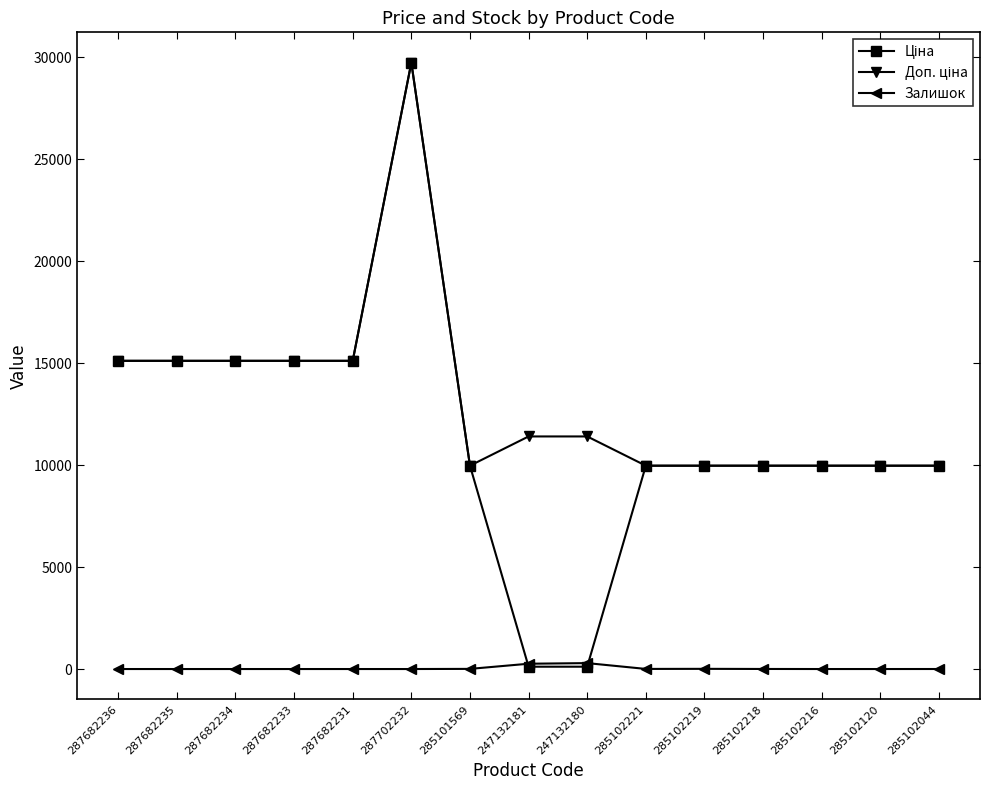

Which label corresponds to the largest value in the chart?

287702232